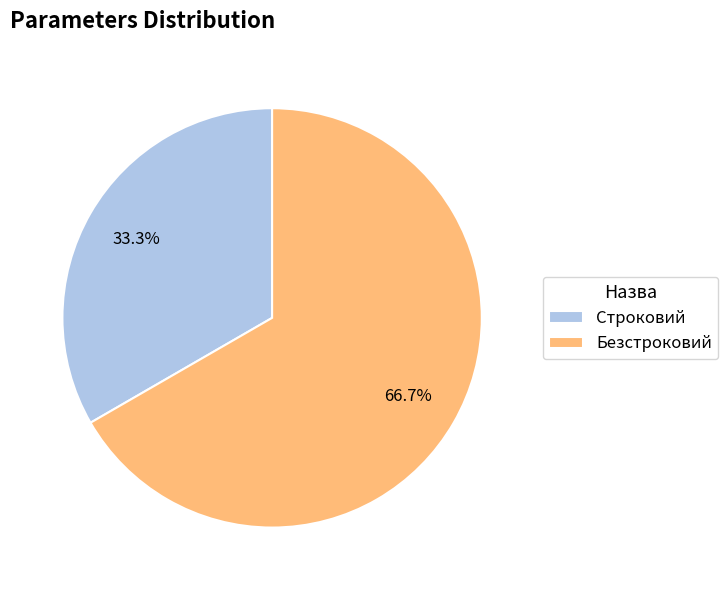

Approximately how many times larger is the value at Безстроковий compared to Строковий?

2.0